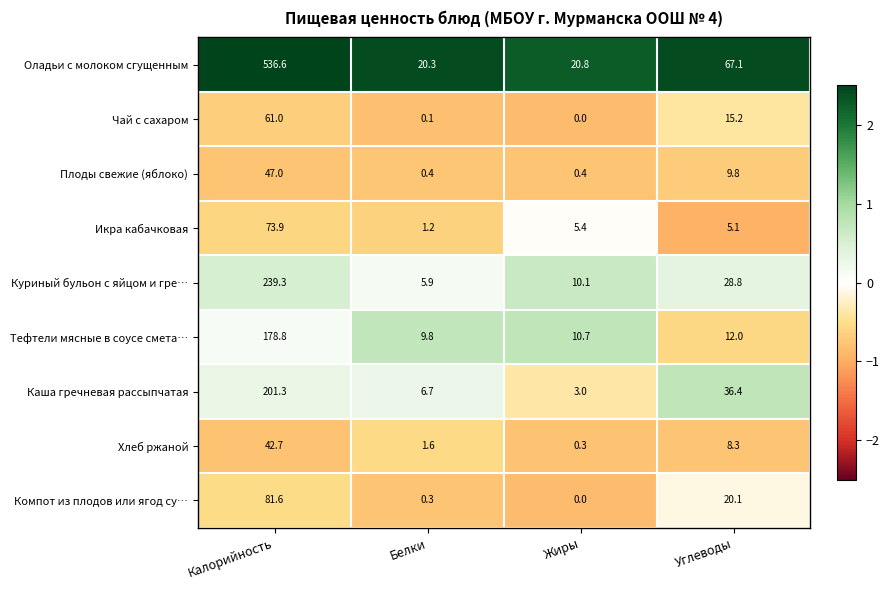

At which category is the sum across all series the highest?

Калорийность